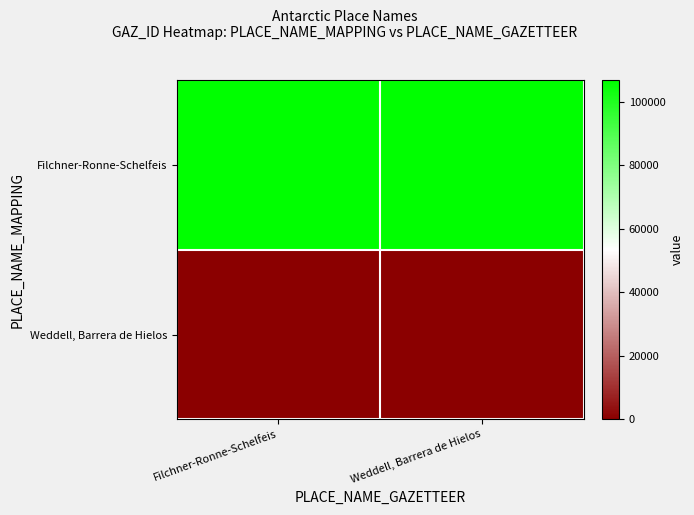

At how many categories does at least one series exceed 10767?

2